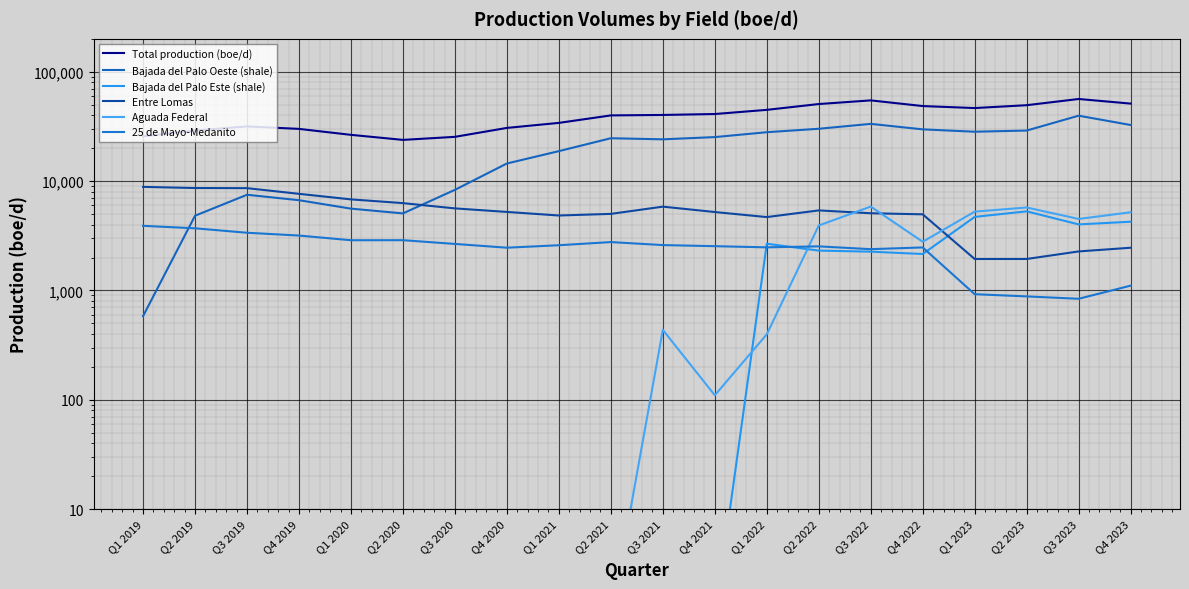

Which series has the widest spread of values?

Bajada del Palo Oeste (shale)